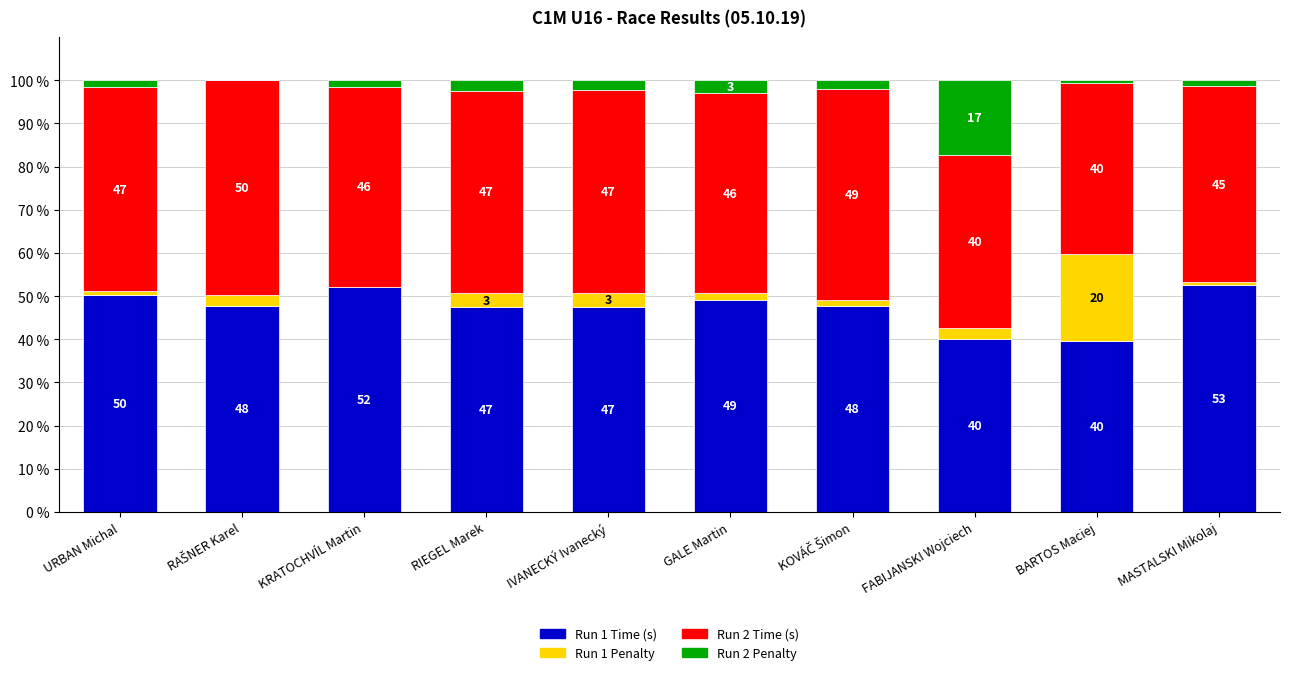

At which label does Run 1 Time (s) first exceed 47?

URBAN Michal